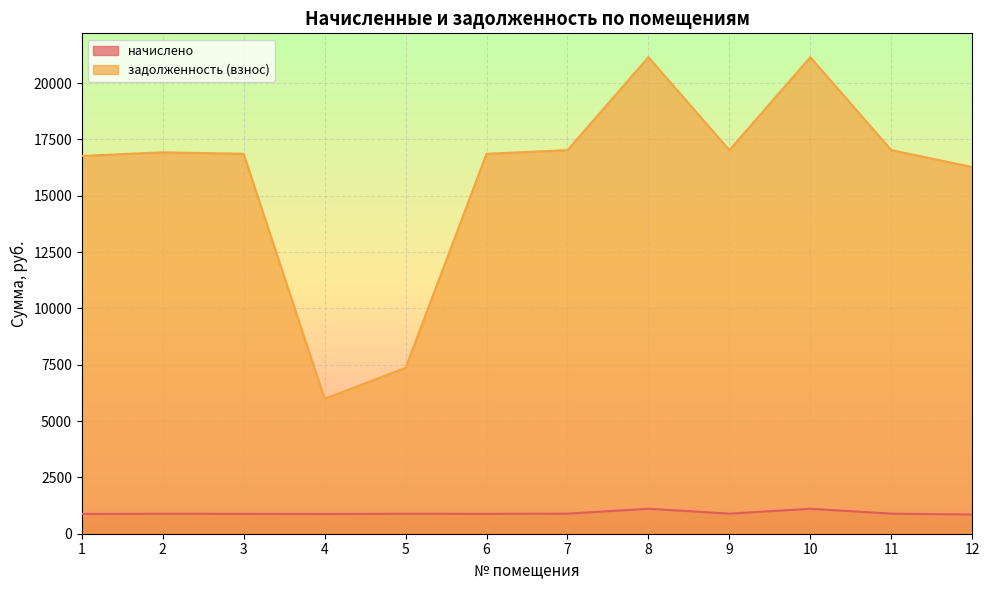

At which category does the chart reach its minimum across all series?

12